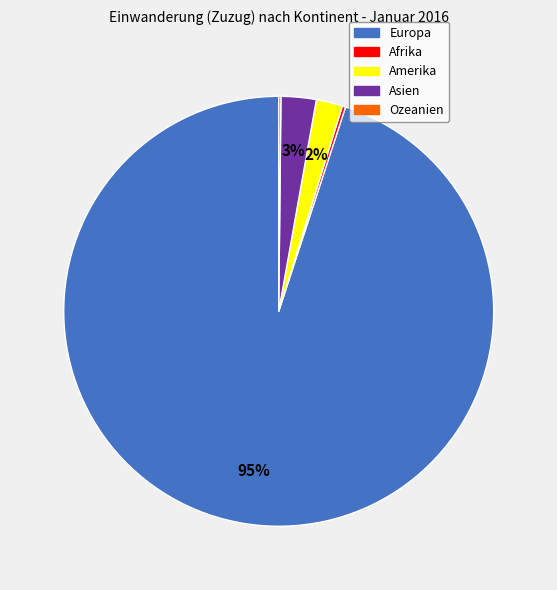

What is the largest slice in the pie chart?

Europa